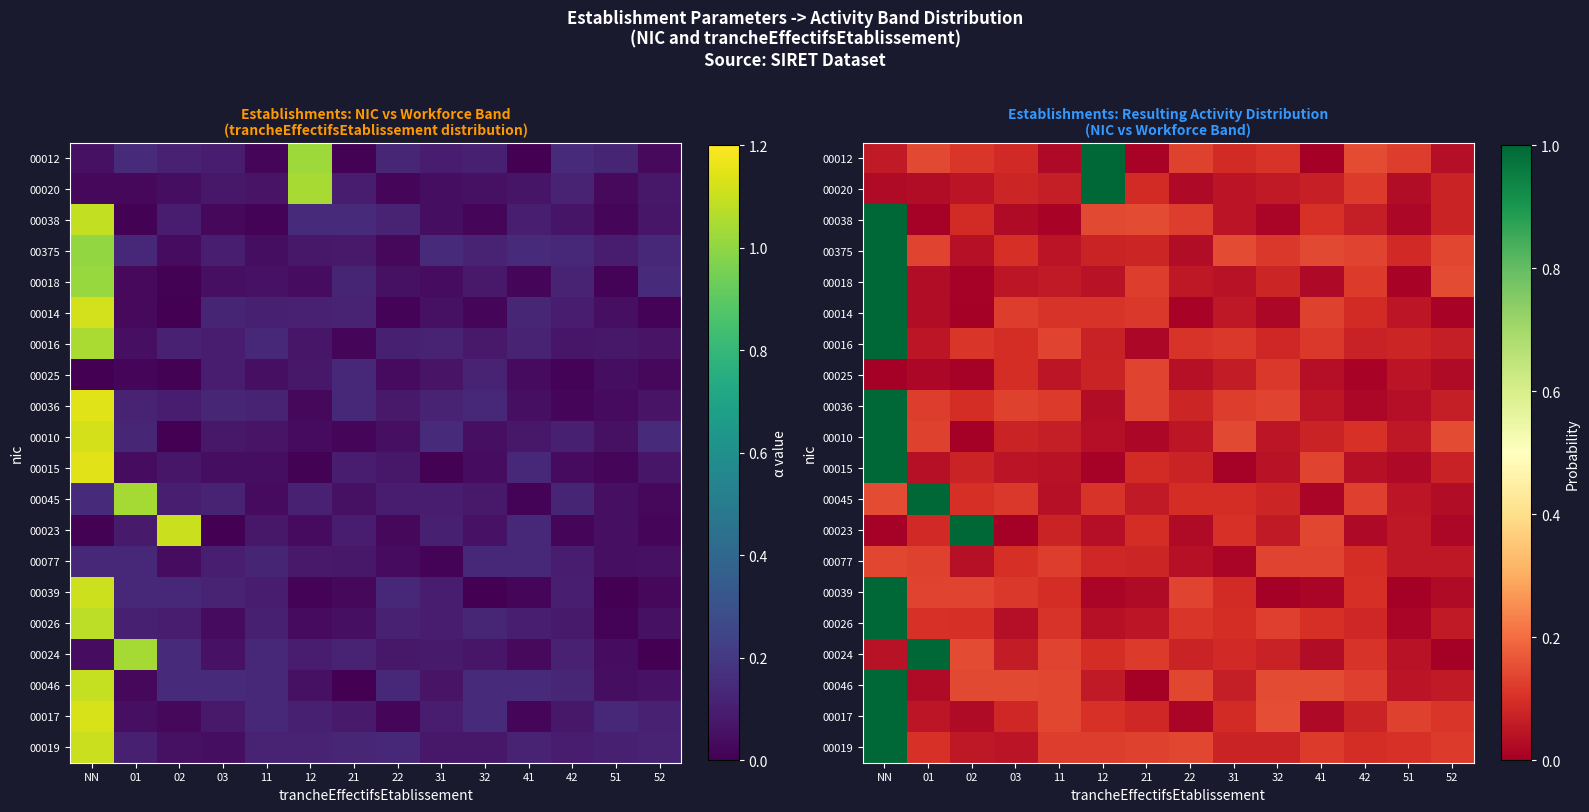

What is the maximum value for 00017?

1.1